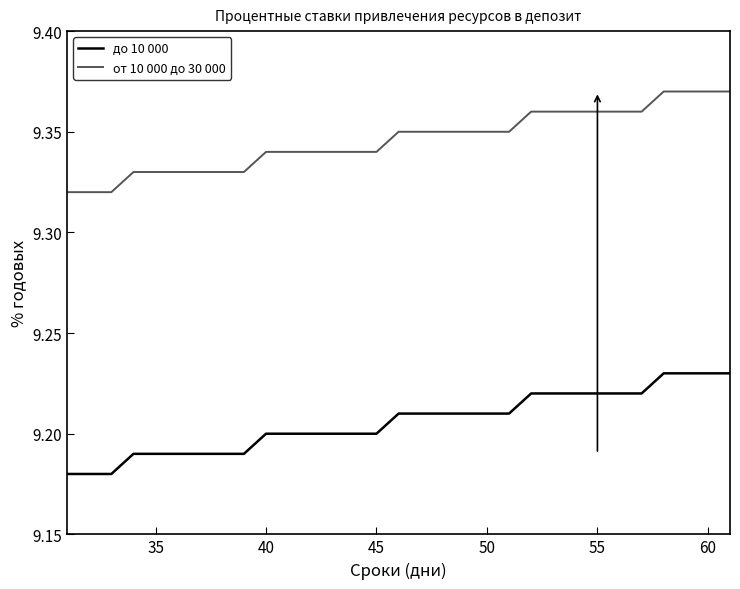

Which series has the largest total across all categories?

от 10 000 до 30 000